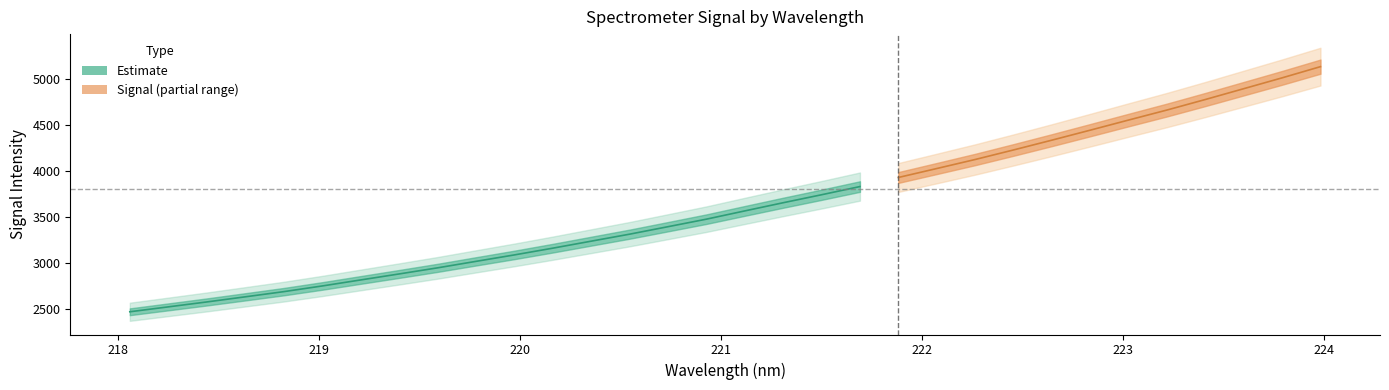

Reading left to right, list all the values displayed in this chart.

Signal (inner): 2468.0	2521.2	2574.7	2630.4	2686.6	2748.4	2813.9	2879.0	2945.4	3015.9	3086.1	3159.4	3235.6	3311.8	3393.1	3475.0	3564.8	3653.8	3740.7	3829.8	3928.5	4025.9	4124.0	4227.9	4334.4	4443.2	4553.3	4662.3	4776.7	4894.3	5012.1	5133.9
Signal (outer): 2468.0	2521.2	2574.7	2630.4	2686.6	2748.4	2813.9	2879.0	2945.4	3015.9	3086.1	3159.4	3235.6	3311.8	3393.1	3475.0	3564.8	3653.8	3740.7	3829.8	3928.5	4025.9	4124.0	4227.9	4334.4	4443.2	4553.3	4662.3	4776.7	4894.3	5012.1	5133.9